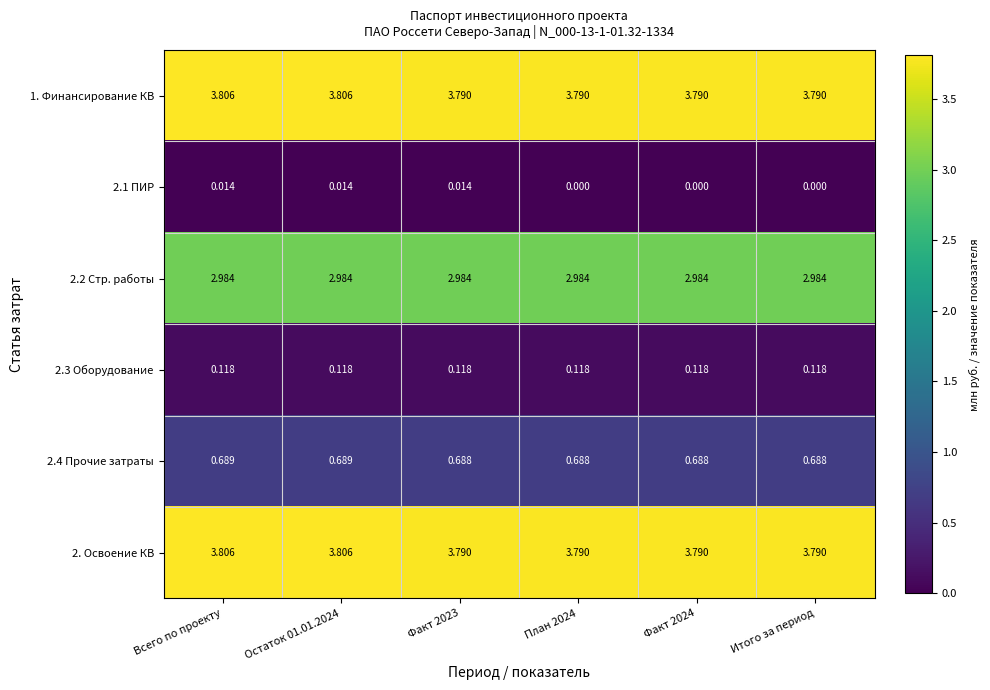

What is the spread (max minus min) of values at Остаток 01.01.2024?

3.8